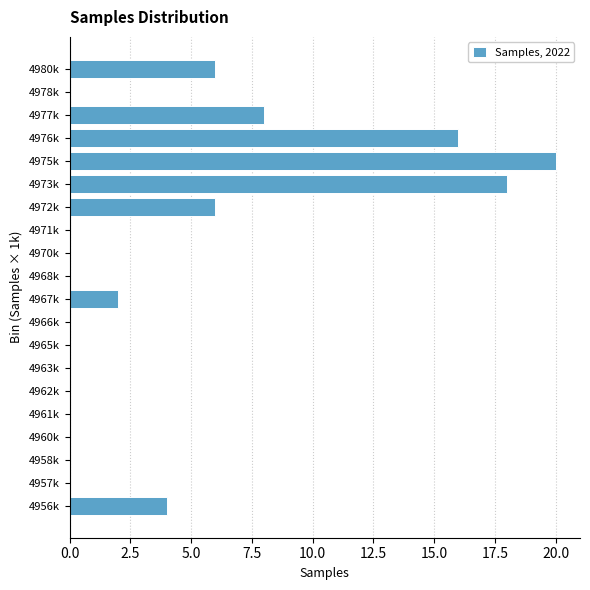

Reading bottom to top, list all the values displayed in this chart.

4956k=4	4957k=0	4958k=0	4960k=0	4961k=0	4962k=0	4963k=0	4965k=0	4966k=0	4967k=2	4968k=0	4970k=0	4971k=0	4972k=6	4973k=18	4975k=20	4976k=16	4977k=8	4978k=0	4980k=6